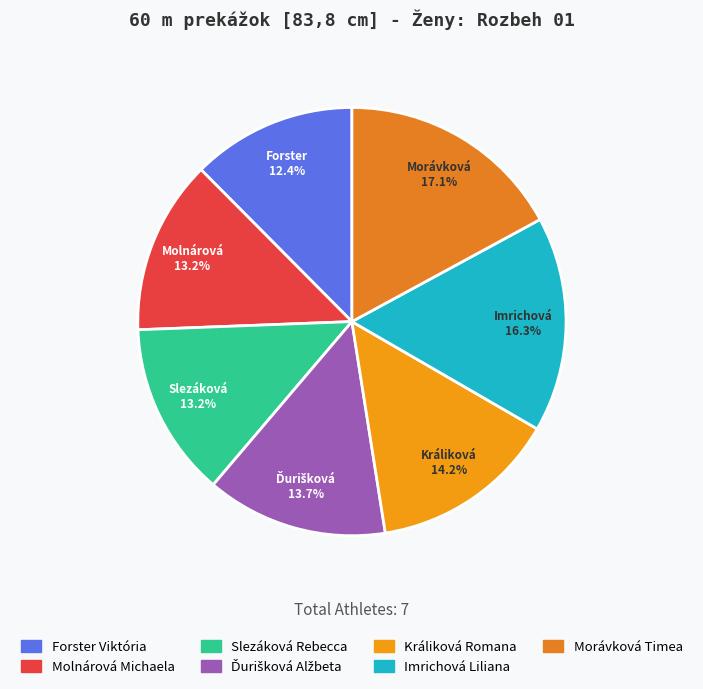

Rank the categories by value from lowest to highest.

Forster Viktória, Molnárová Michaela, Slezáková Rebecca, Ďurišková Alžbeta, Králiková Romana, Imrichová Liliana, Morávková Timea